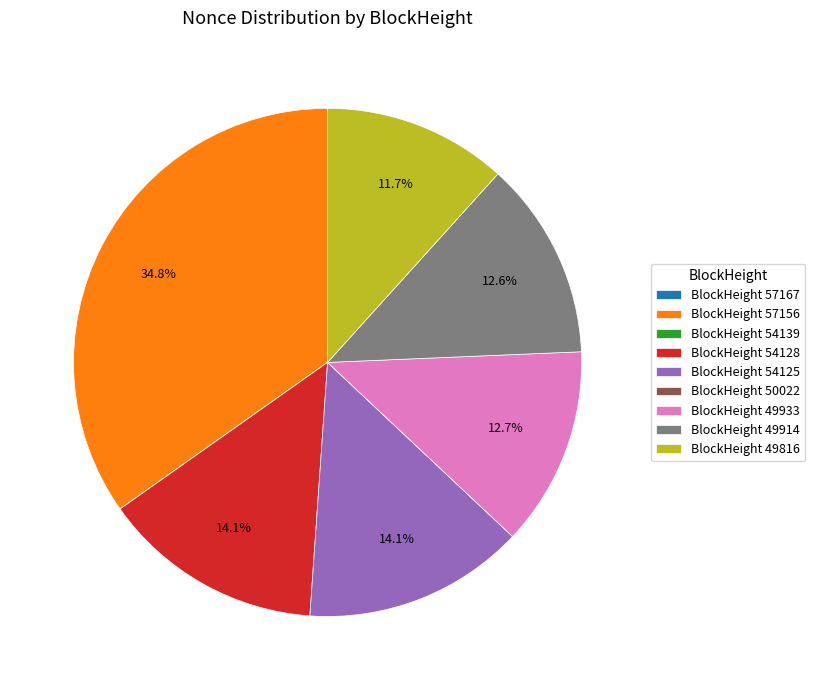

Combined, do BlockHeight 49816 and BlockHeight 54125 account for over 50%?

No